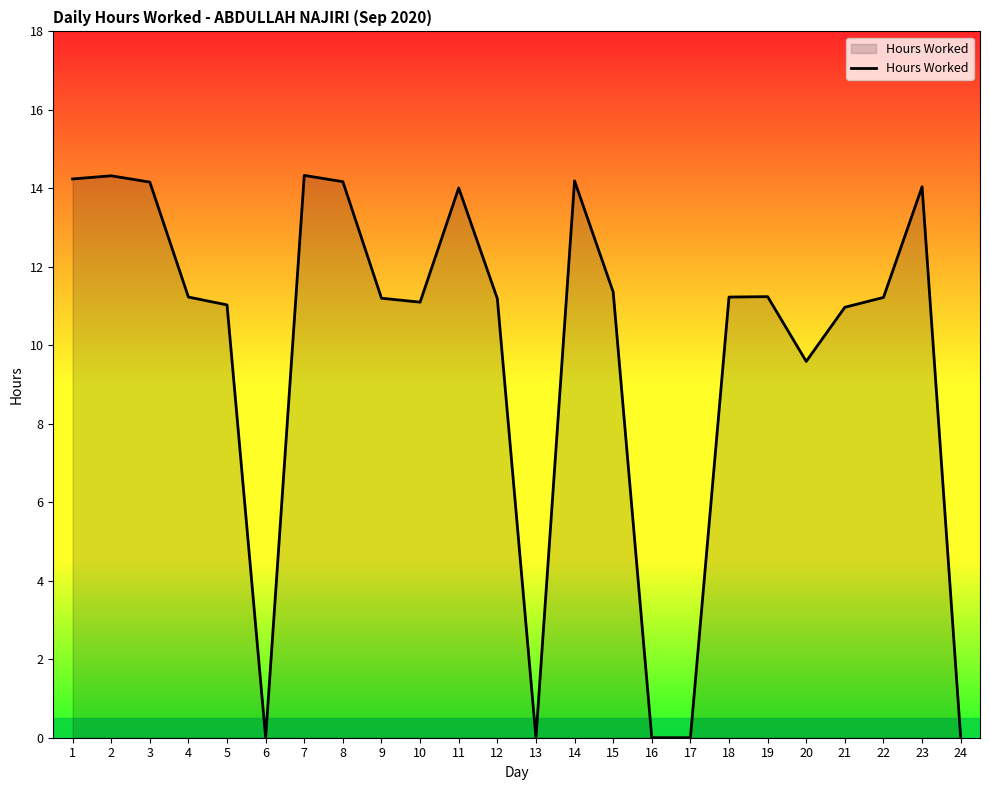

What is the change in value from 1 to 10?

-3.1